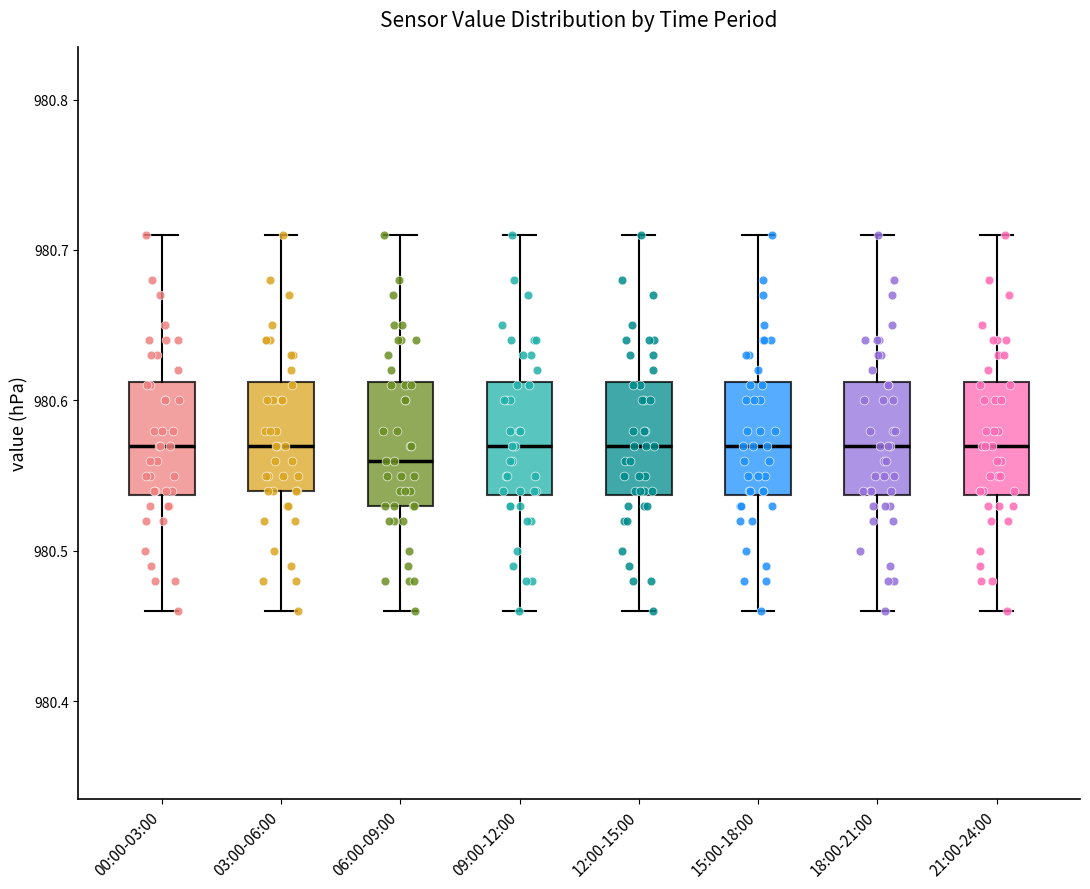

Reading left to right, transcribe this box plot: for each box, give where its median line is, the range the box spans, and where its two whiskers end, as read against the y-axis. The values are not printed on the chart, so give them approximately, as read against the axis.

00:00-03:00: median 980.57, box 980.54 to 980.61, whiskers 980.46 to 980.71
03:00-06:00: median 980.57, box 980.54 to 980.61, whiskers 980.46 to 980.71
06:00-09:00: median 980.56, box 980.53 to 980.61, whiskers 980.46 to 980.71
09:00-12:00: median 980.57, box 980.54 to 980.61, whiskers 980.46 to 980.71
12:00-15:00: median 980.57, box 980.54 to 980.61, whiskers 980.46 to 980.71
15:00-18:00: median 980.57, box 980.54 to 980.61, whiskers 980.46 to 980.71
18:00-21:00: median 980.57, box 980.54 to 980.61, whiskers 980.46 to 980.71
21:00-24:00: median 980.57, box 980.54 to 980.61, whiskers 980.46 to 980.71